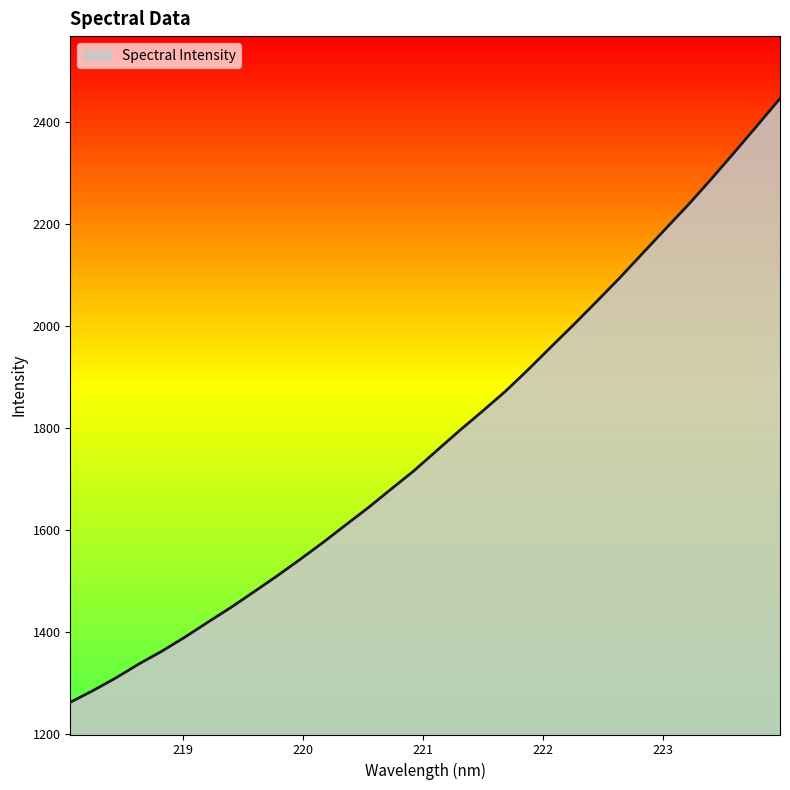

What is the difference between the maximum and minimum values?

1183.3